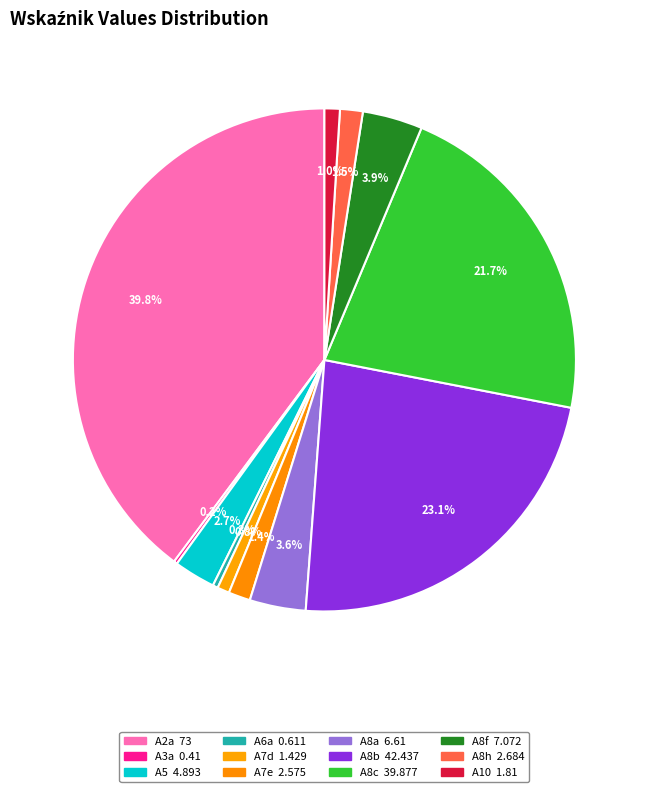

To the nearest percent, what portion does A8b represent?

23%